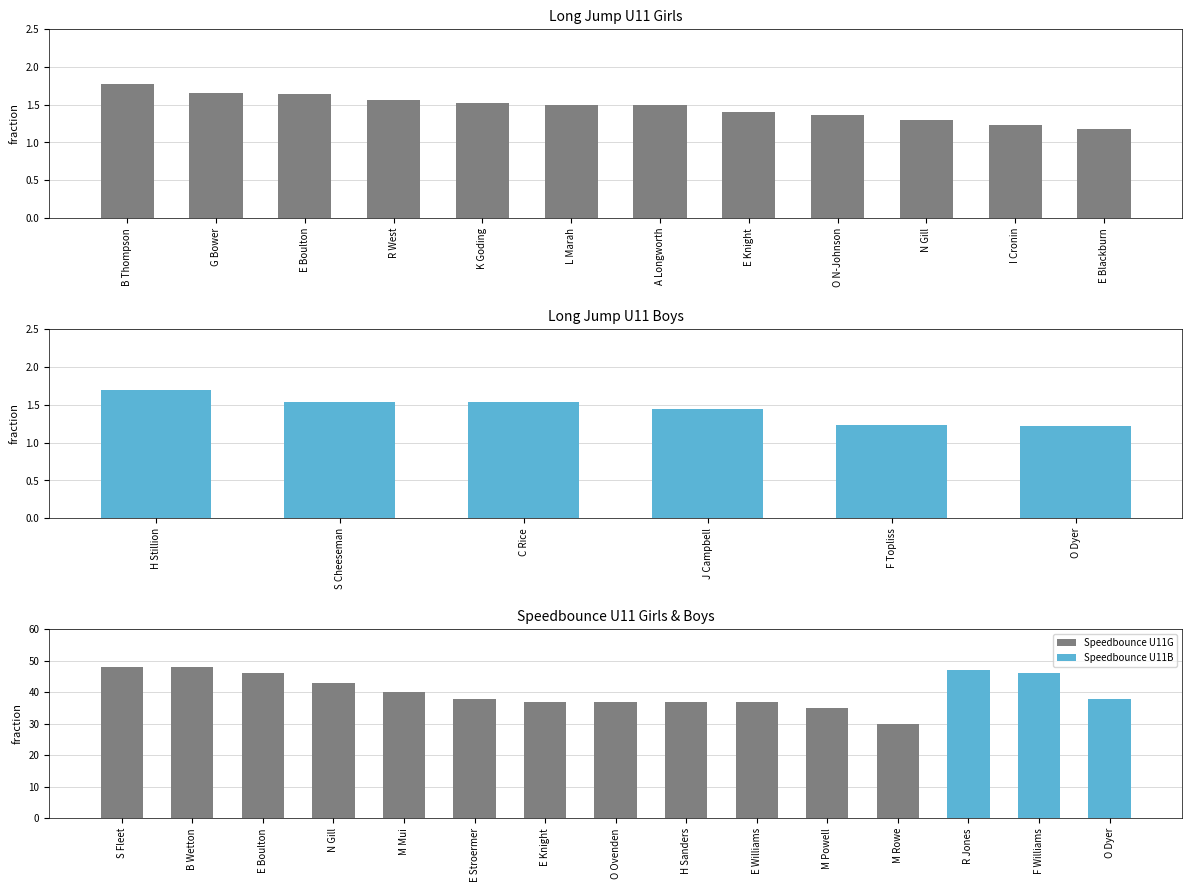

True or false: Long Jump U11 G has a value of 1.0 at R West.

False